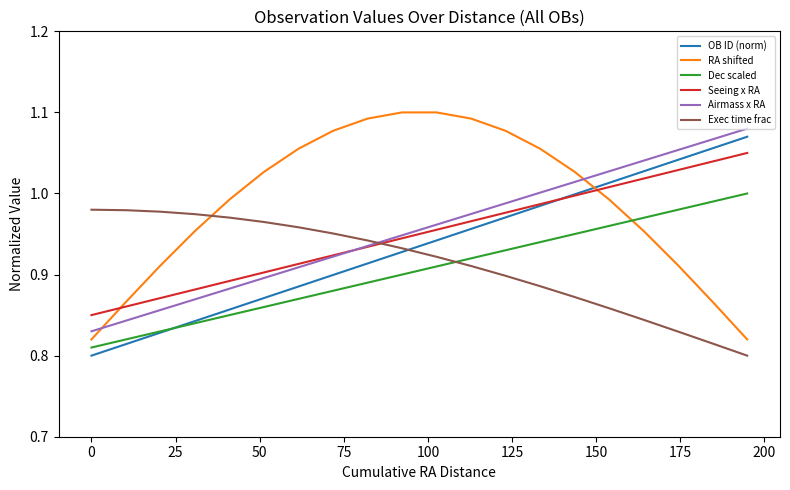

What are all the series names shown in the legend?

OB ID (norm), RA shifted, Dec scaled, Seeing x RA, Airmass x RA, Exec time frac